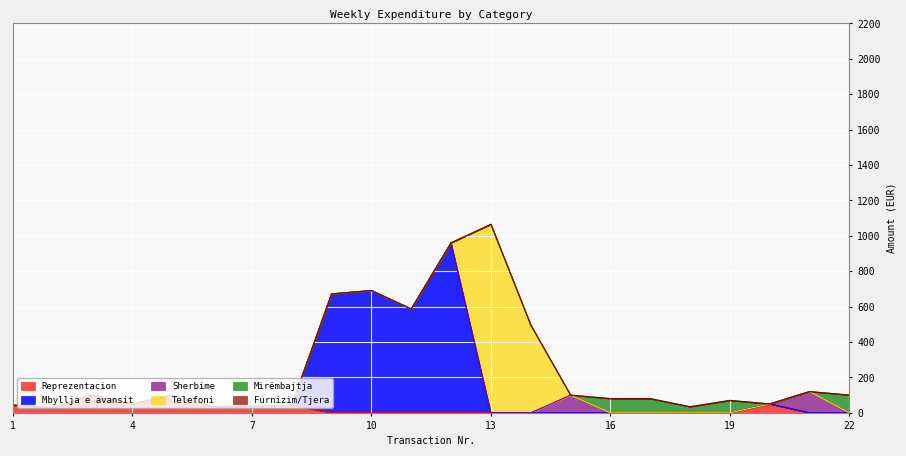

What is the difference between the maximum and minimum values in the Telefoni series?

1065.0